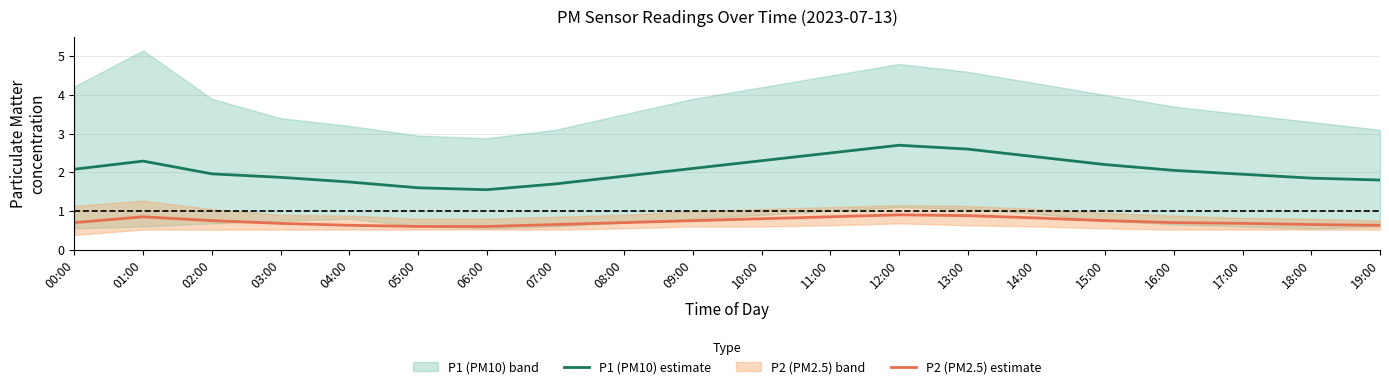

What is the smallest value displayed?

0.6